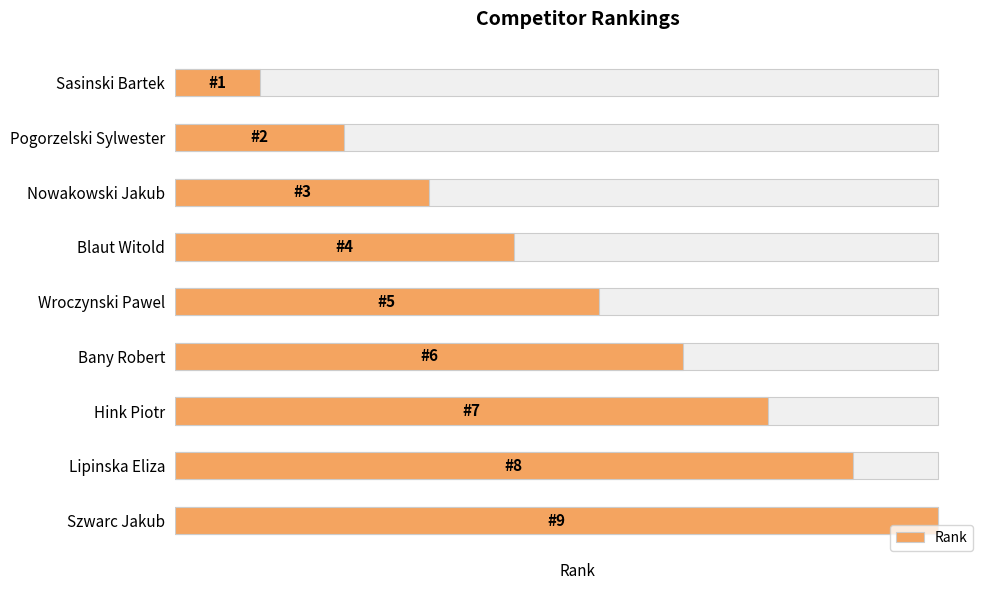

Count the number of values greater than 5.

4